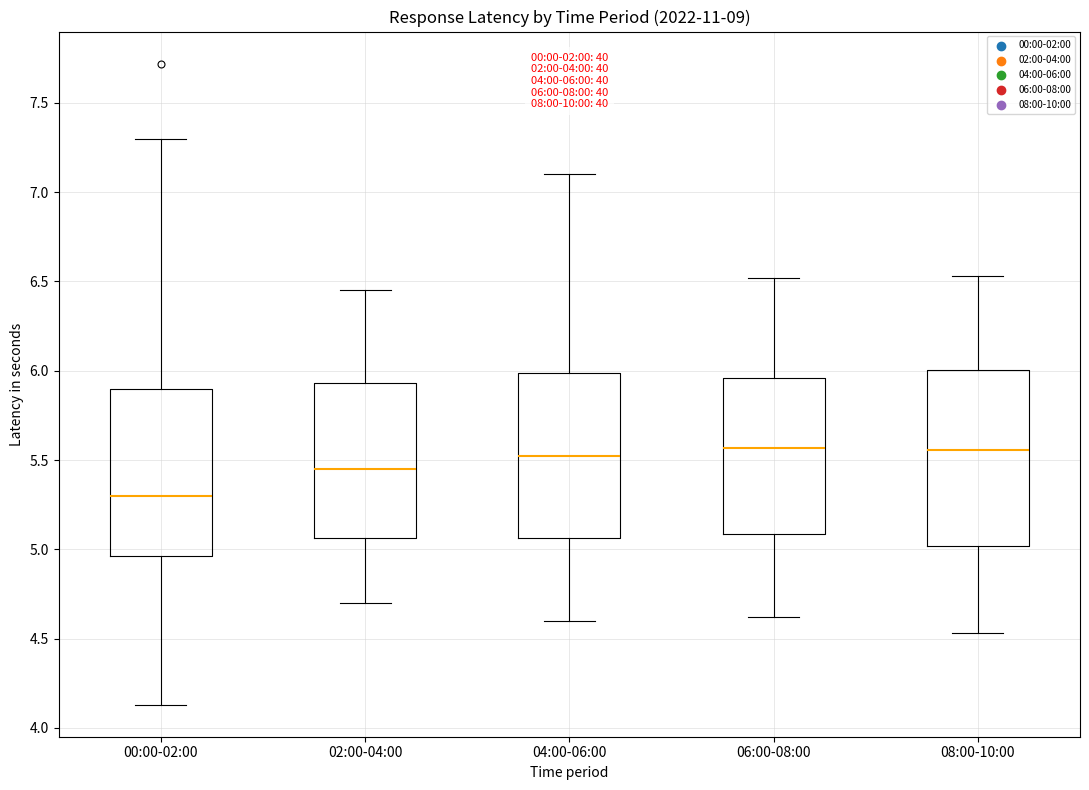

Comparing the boxes themselves (not the whiskers), which one is the tallest?

08:00-10:00